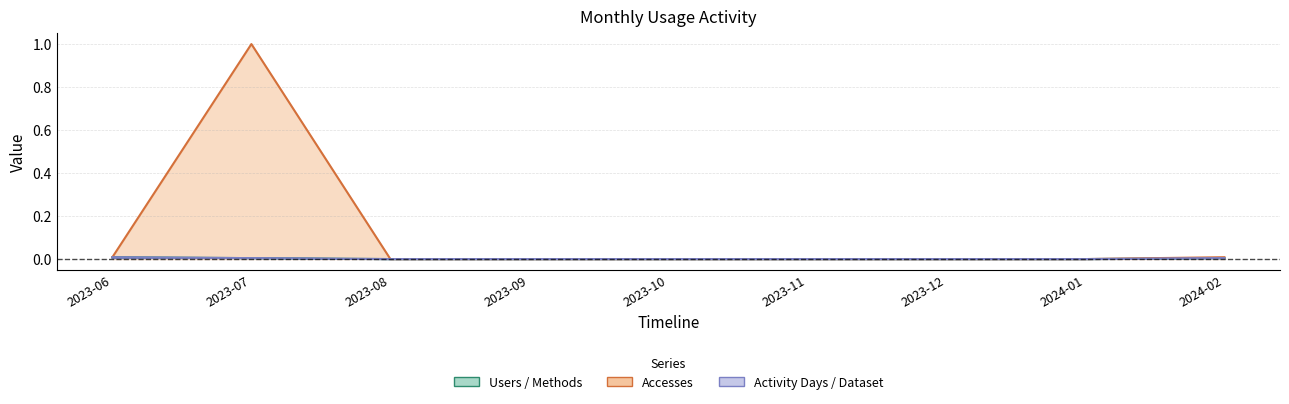

Between 2023-09 and 2023-12, which series saw the biggest shift?

Methods